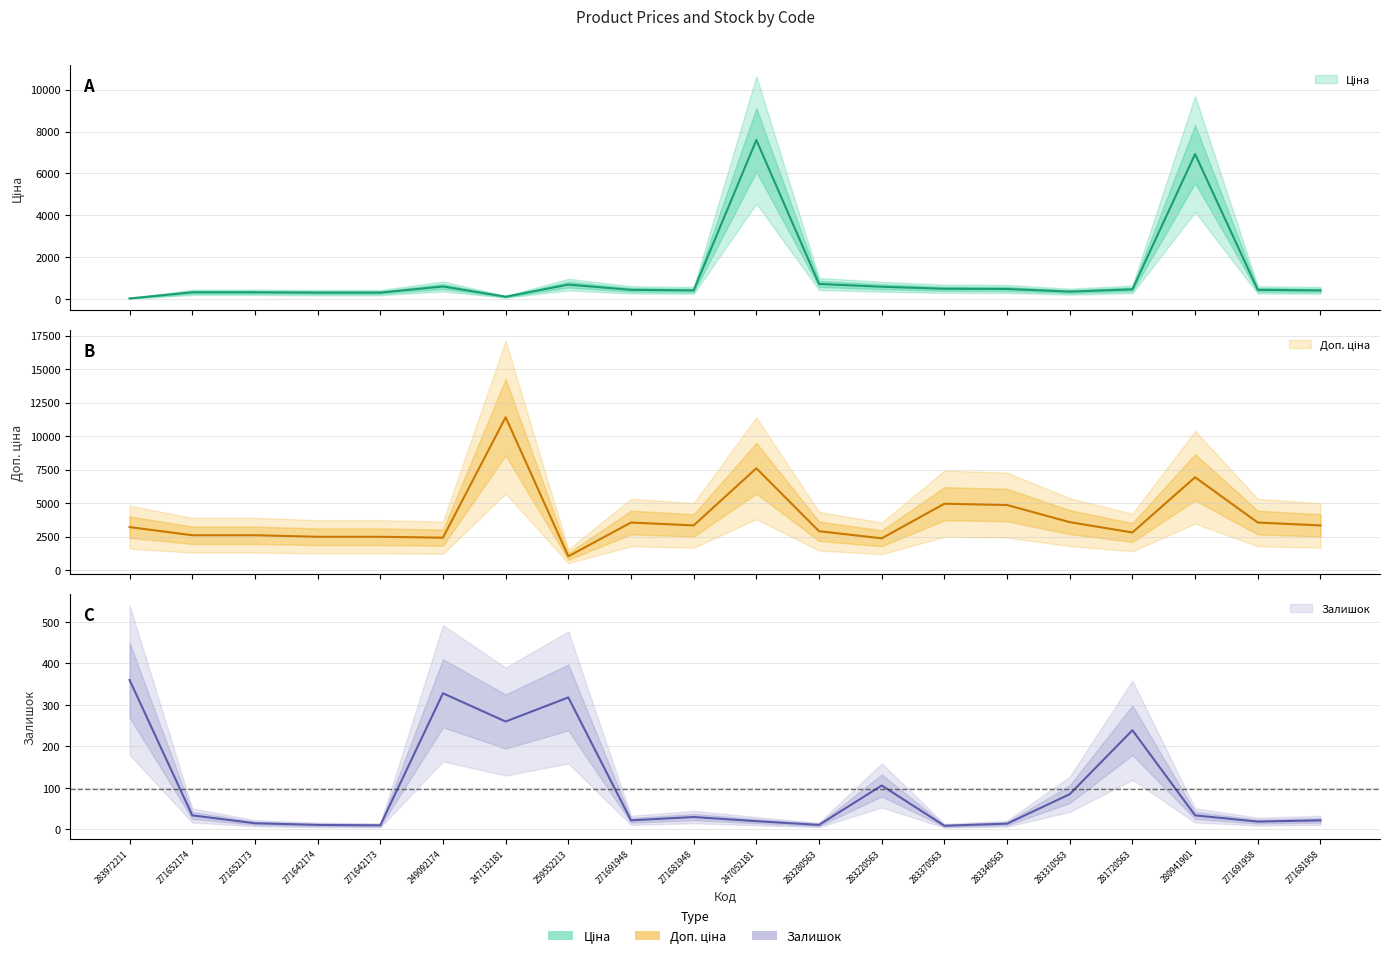

At which label does Залишок first exceed 30?

283972211